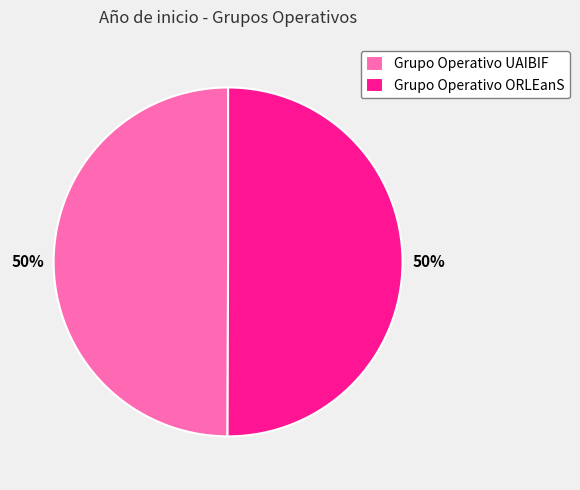

The Grupo Operativo UAIBIF slice represents 50% of the pie. True or false?

True